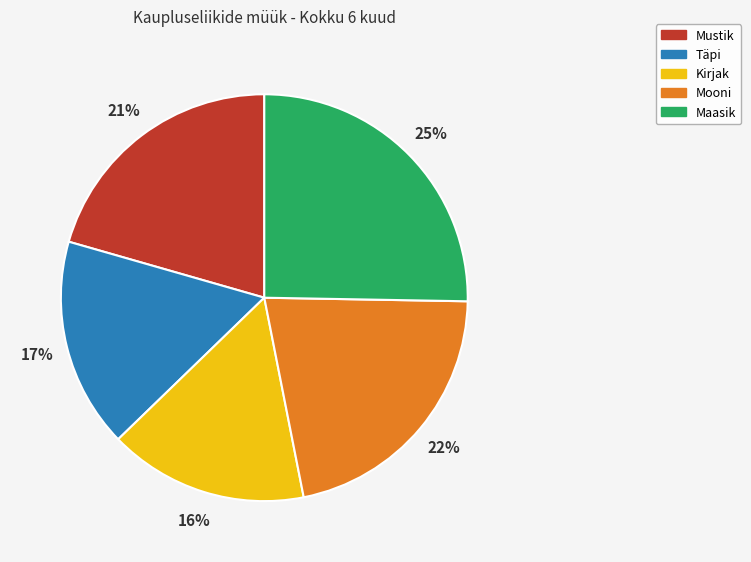

What is the smallest slice in the pie chart?

Kirjak